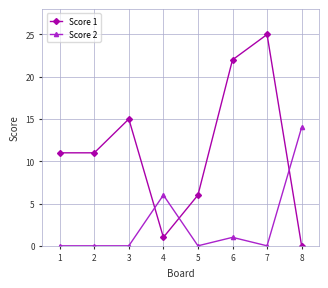

True or false: Score 2 has a value of 7 at 3.

False